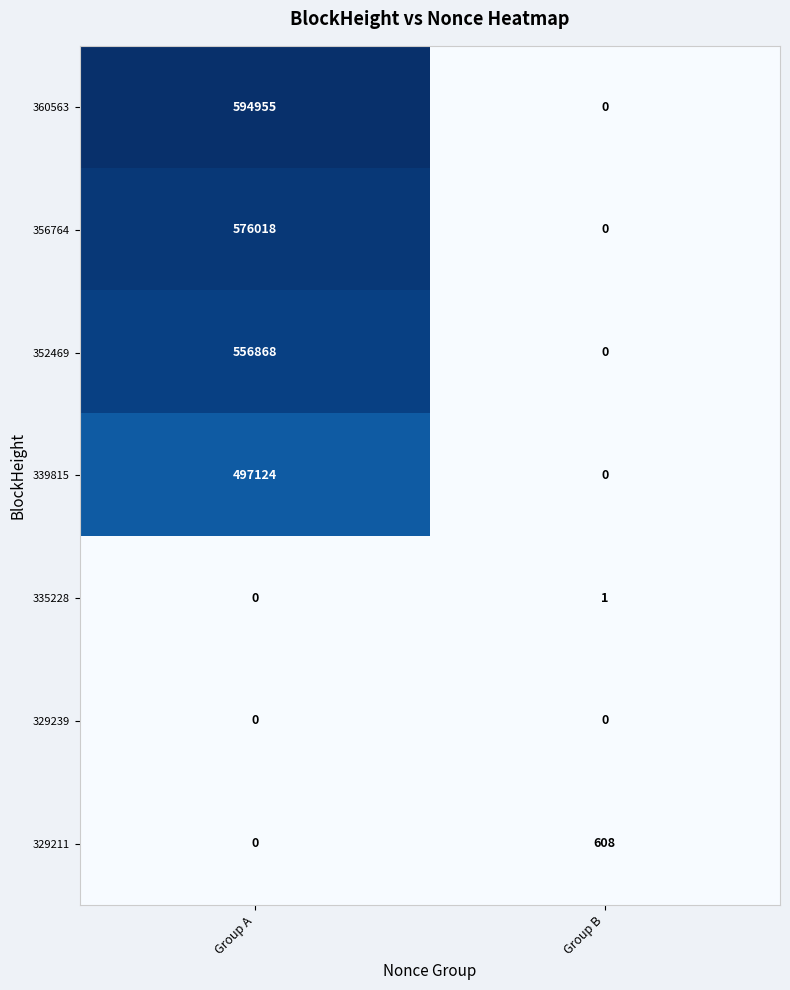

Reading right to left, what are all the values shown in this chart?

360563: 0	594955
356764: 0	576018
352469: 0	556868
339815: 0	497124
335228: 1	0
329239: 0	0
329211: 608	0